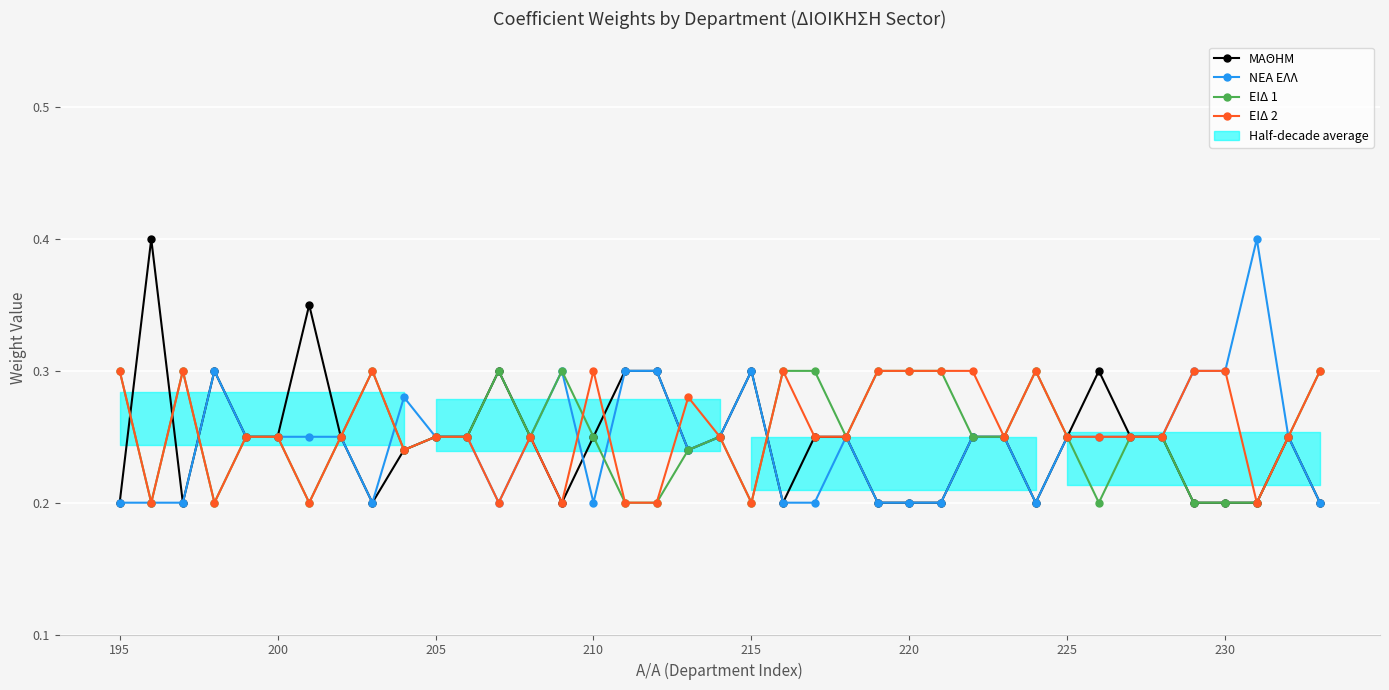

True or false: ΕΙΔ 2 has more than 2 points higher than both neighbors.

True